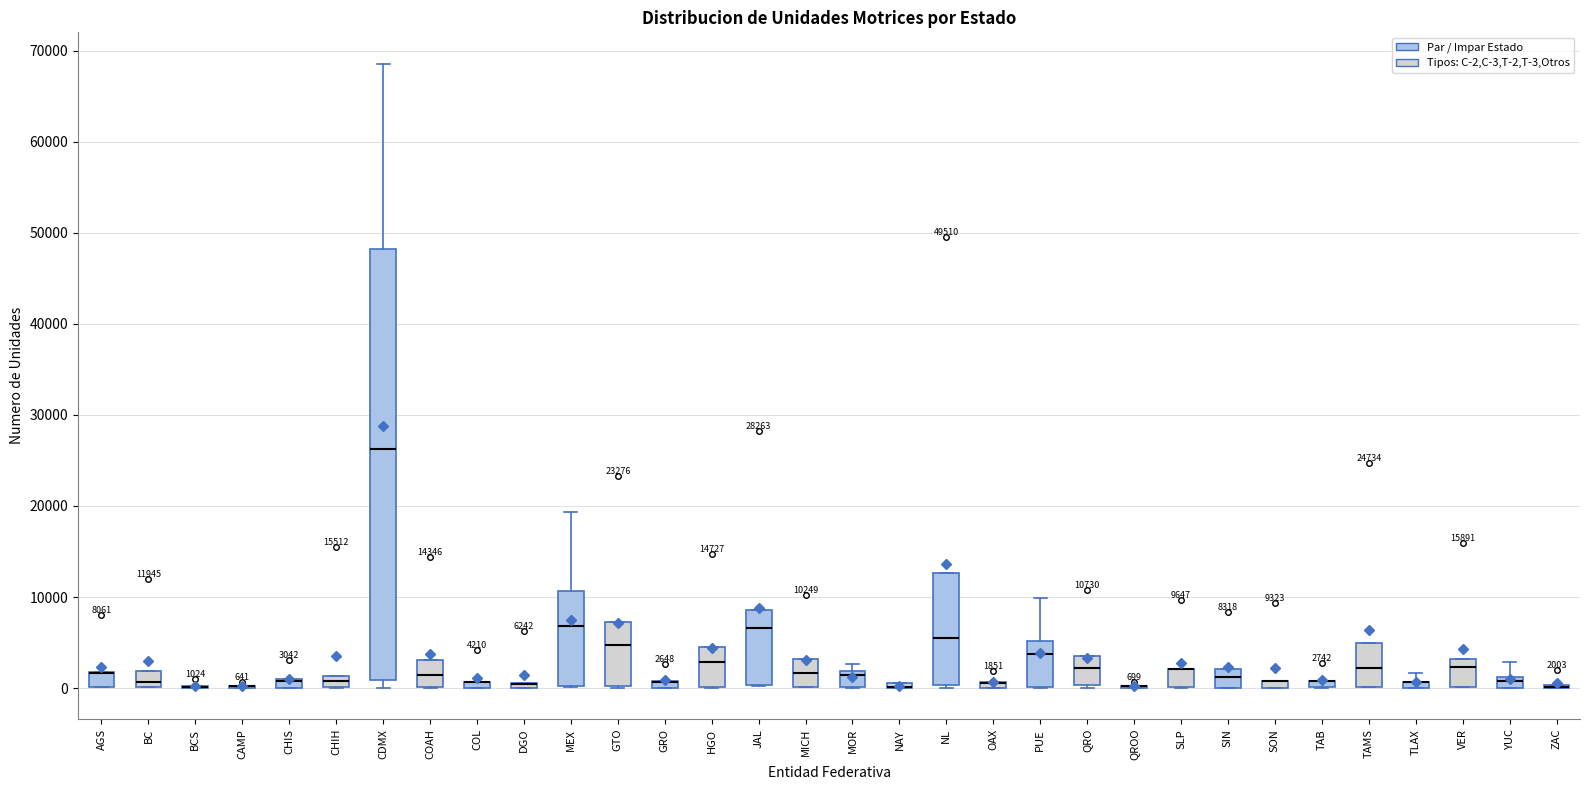

Comparing the boxes themselves (not the whiskers), which one is the tallest?

CDMX